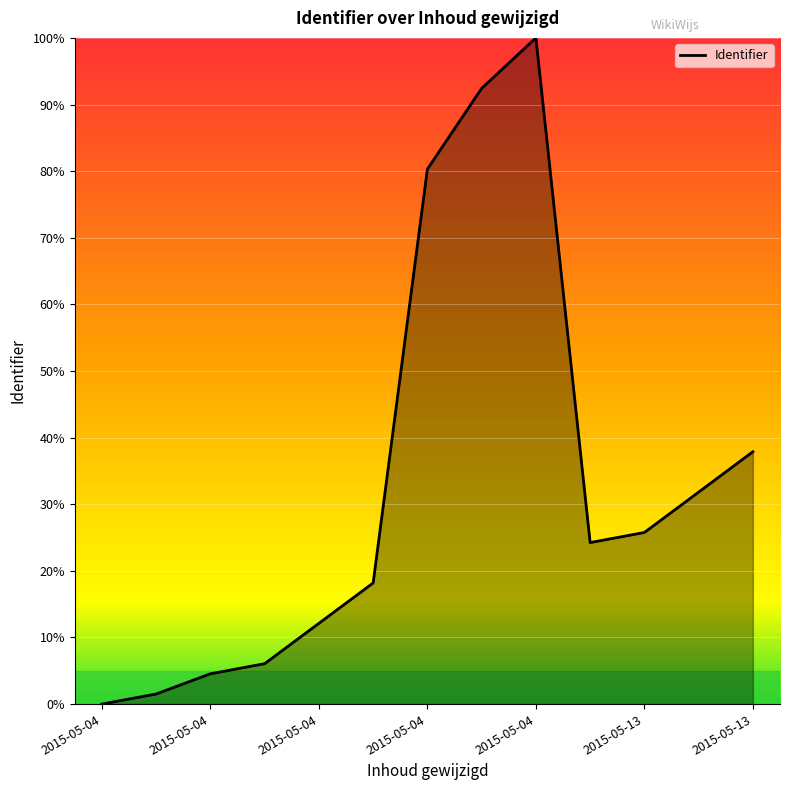

What is the maximum value shown in the chart?

100.0